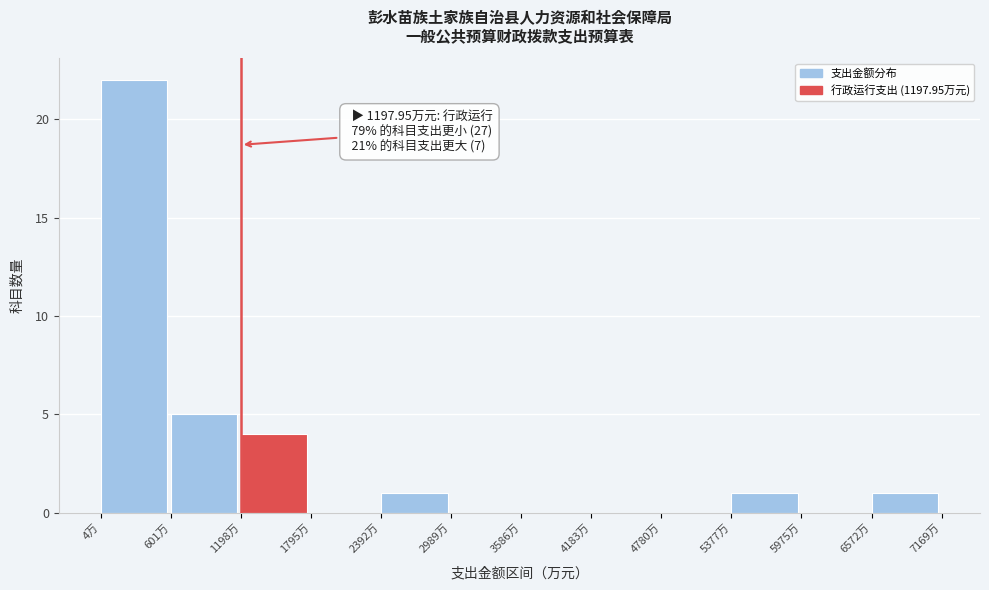

Over which range of the x-axis is the bar tallest?

0 to 600